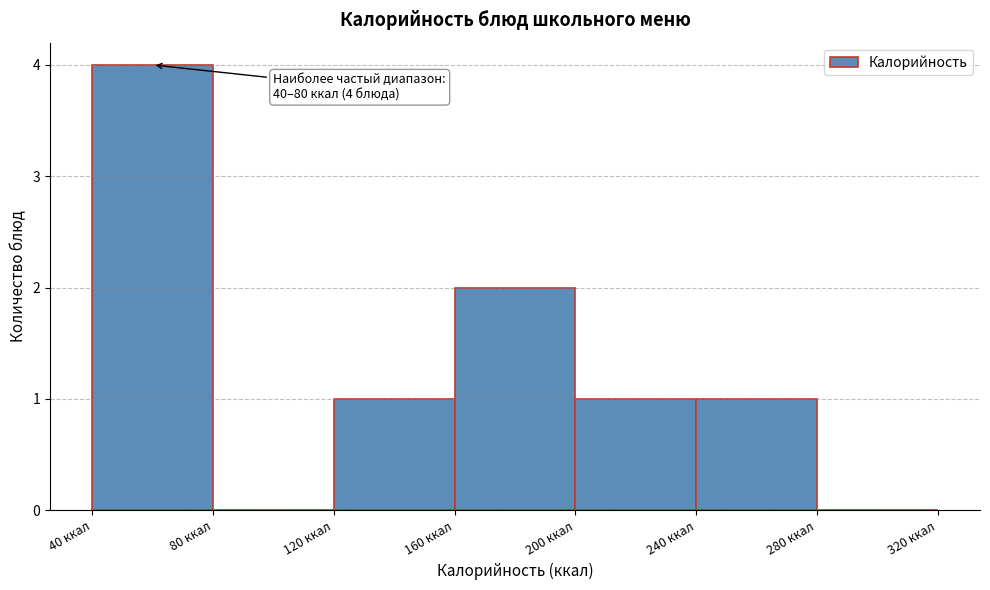

Over which range of the x-axis is the bar tallest?

40 to 80